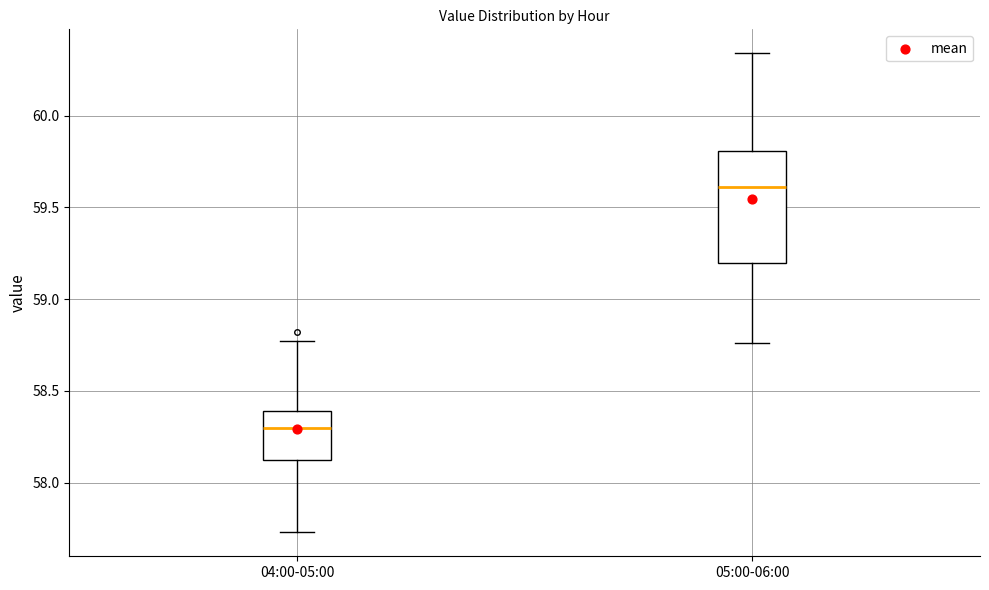

Reading left to right, read every box against the y-axis: the position of its median line, the range the box covers, and the ends of its whiskers. The values are not printed on the chart, so give them approximately, as read against the axis.

04:00-05:00: median 58.30, box 58.15 to 58.40, whiskers 57.75 to 58.75
05:00-06:00: median 59.60, box 59.20 to 59.80, whiskers 58.75 to 60.35